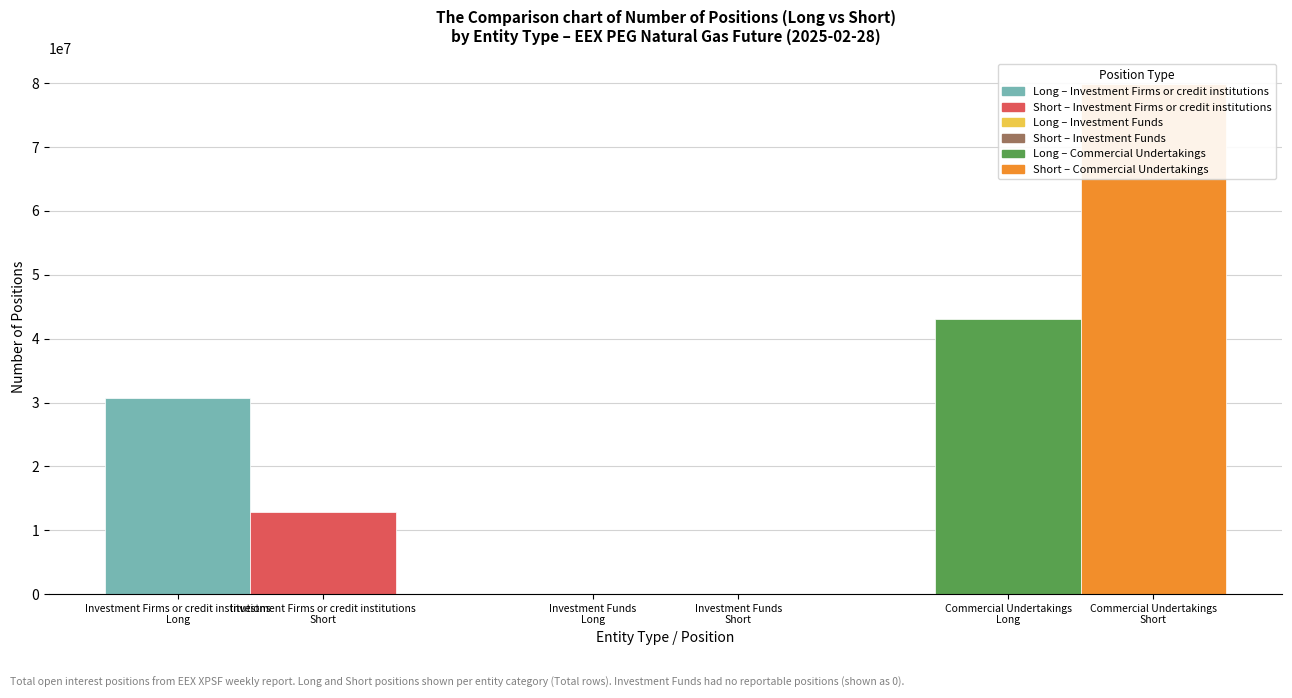

Which series has the widest spread of values?

Short